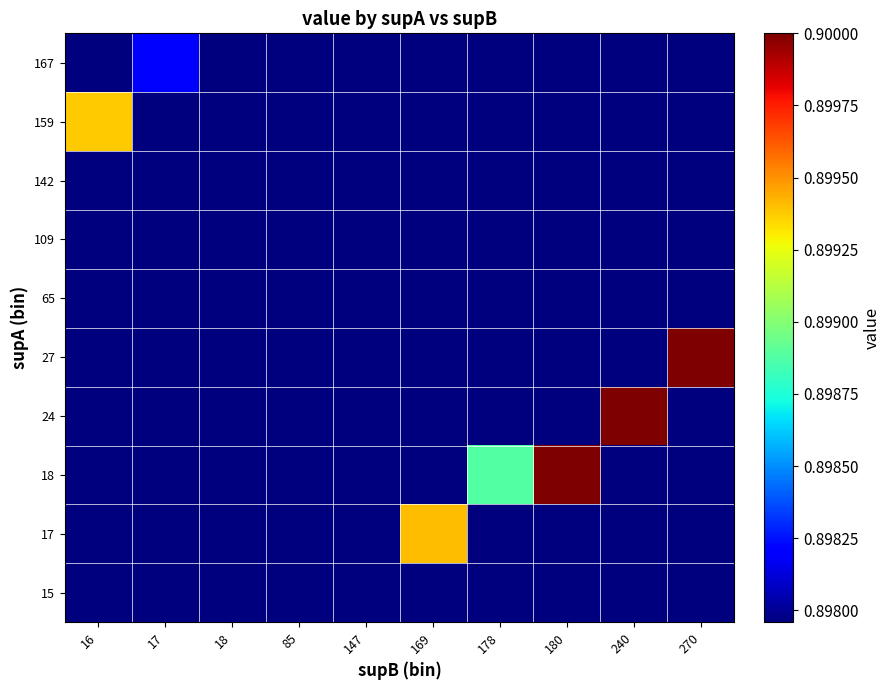

How many categories are shown in the chart?

10